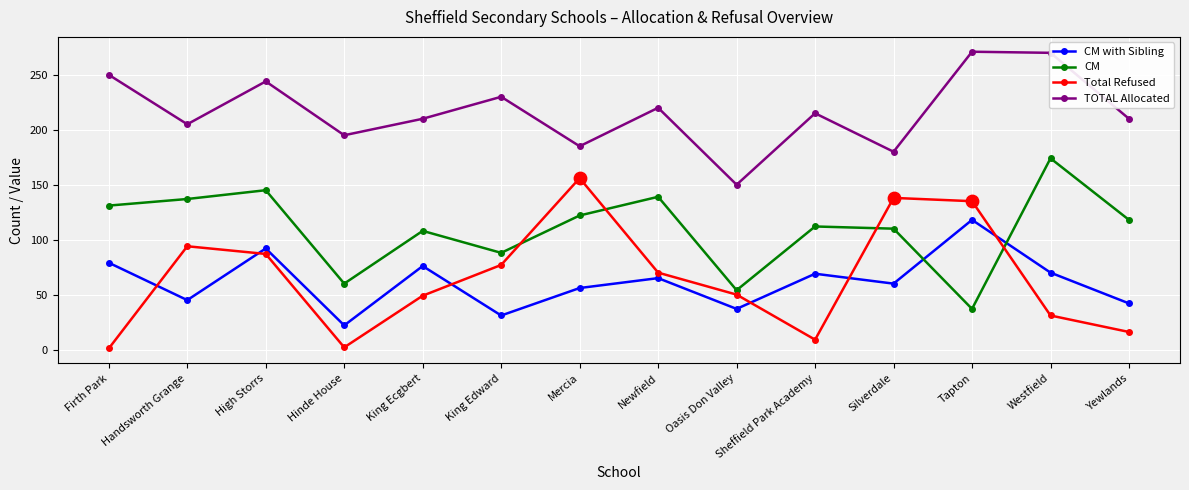

Which series has the largest total across all categories?

TOTAL Allocated